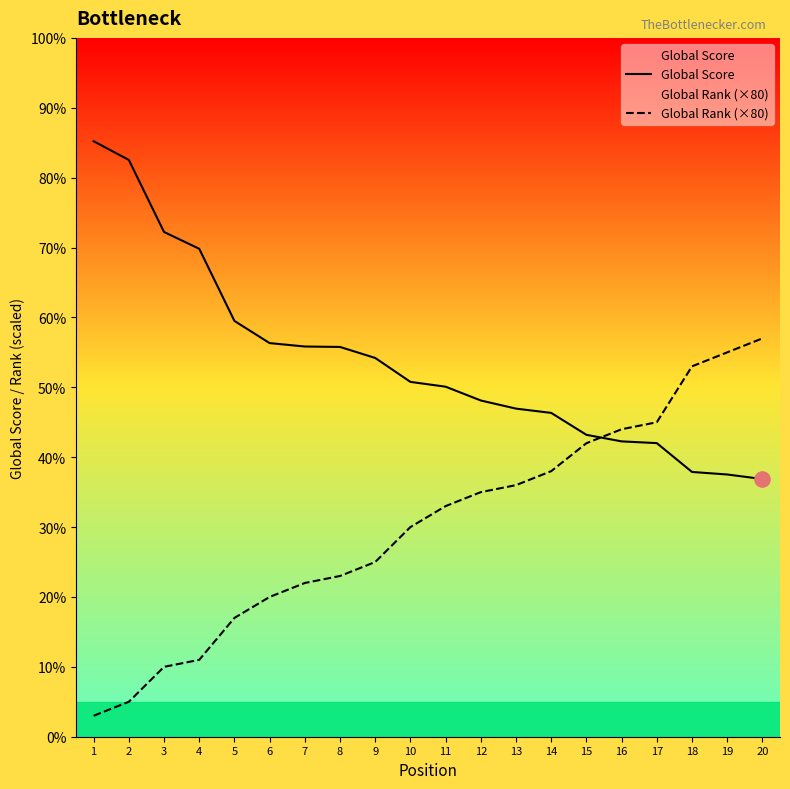

Which series has the widest spread of Y values?

Global Rank (×80)